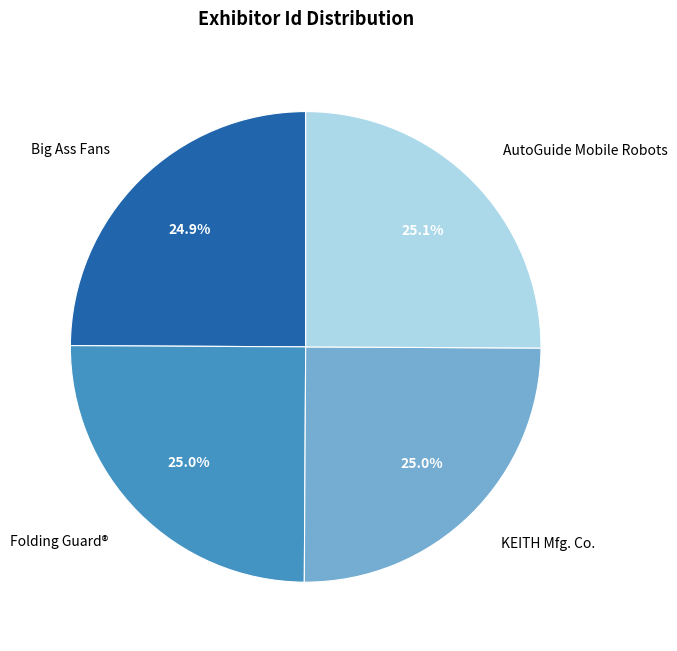

How many slices are in this pie chart?

4